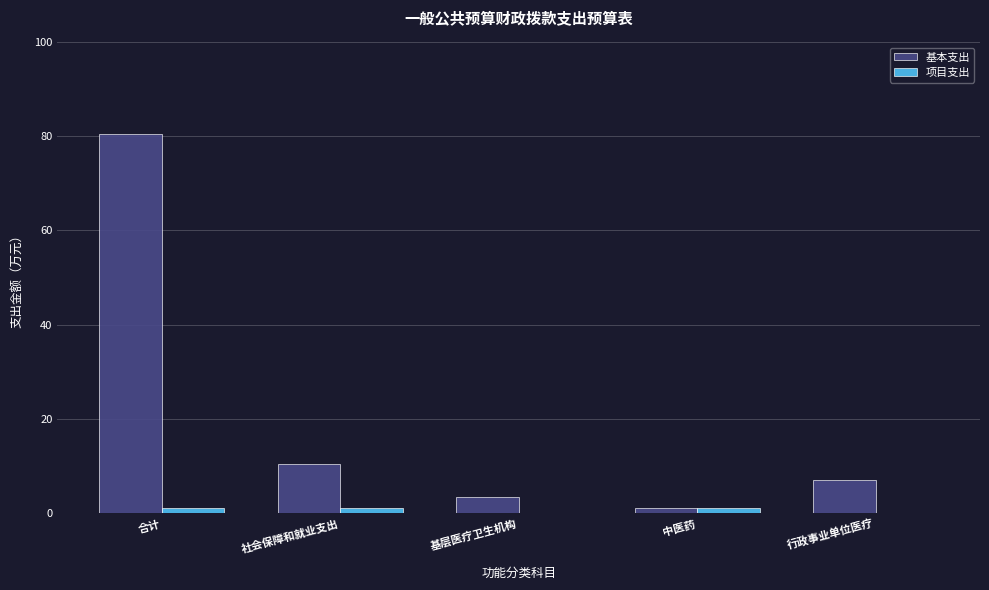

What is the difference between the 项目支出 values at 行政事业单位医疗 and 社会保障和就业支出?

1.0